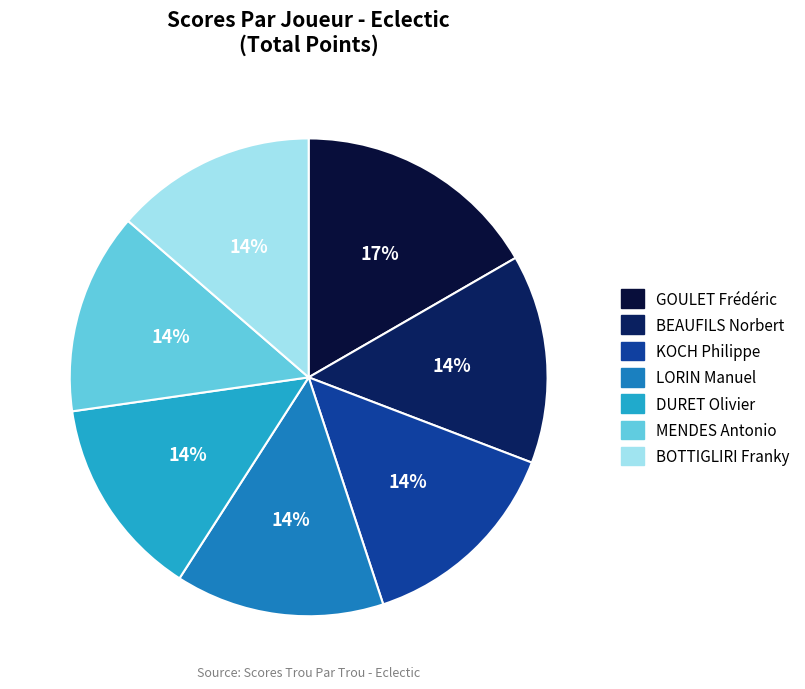

Is there any slice that represents more than half of the pie?

No